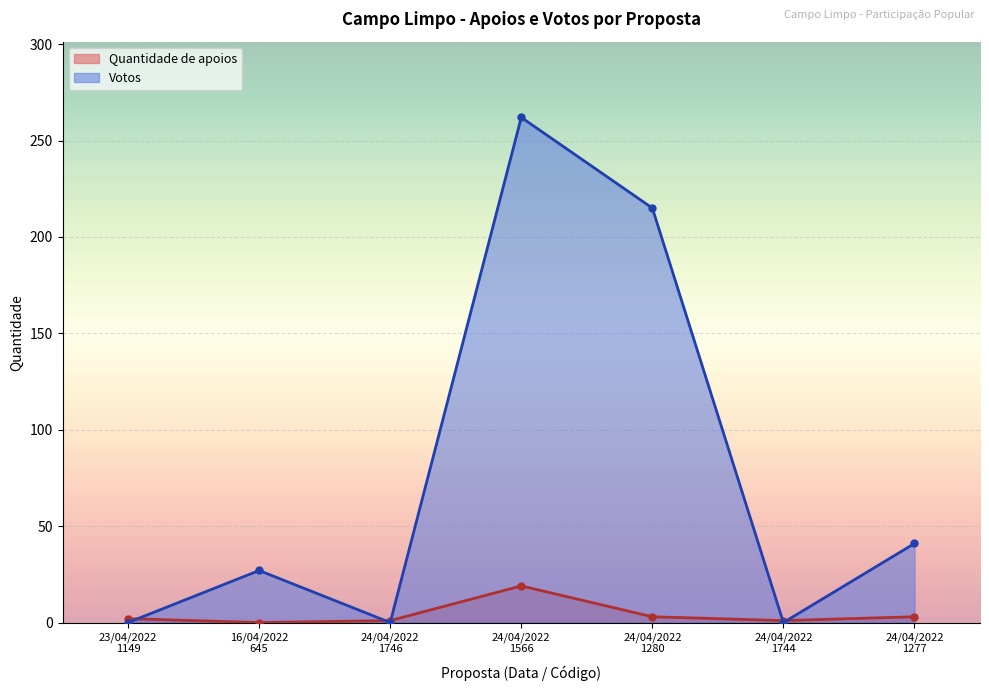

What is the sum of all Votos values?

545